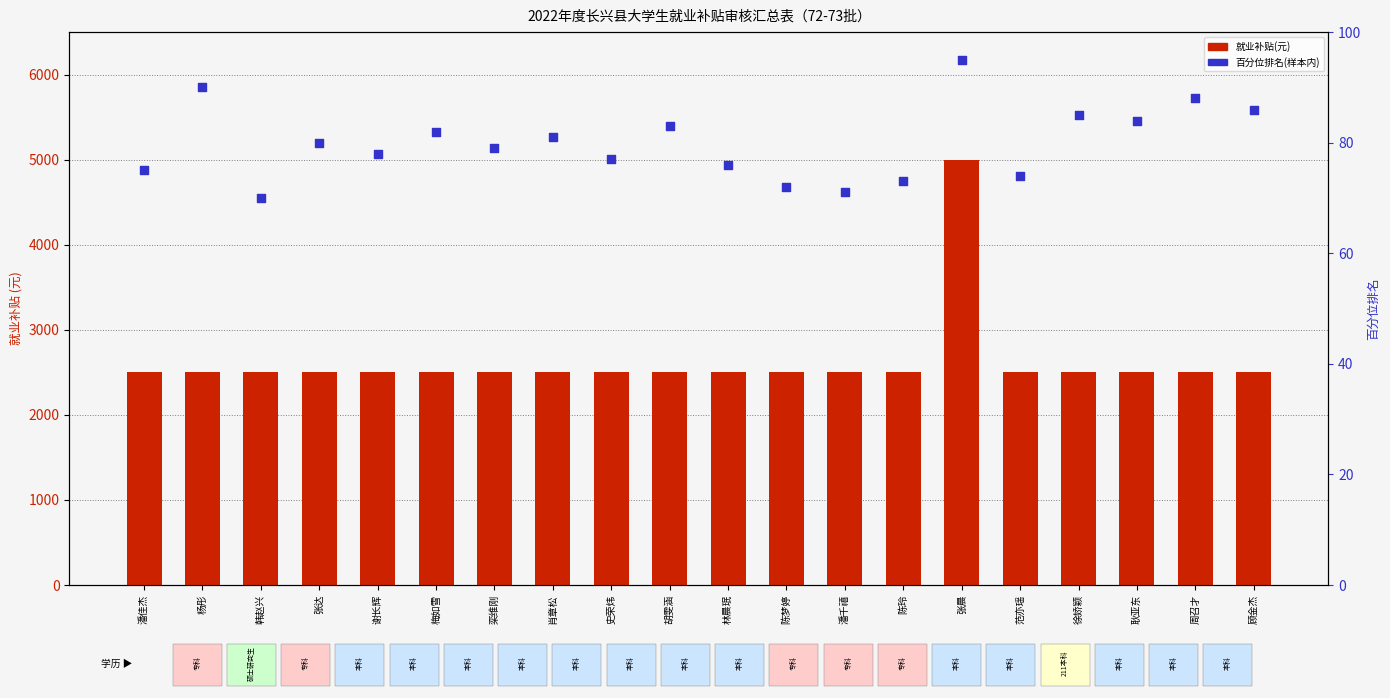

Which series contains the lowest Y value?

百分位排名